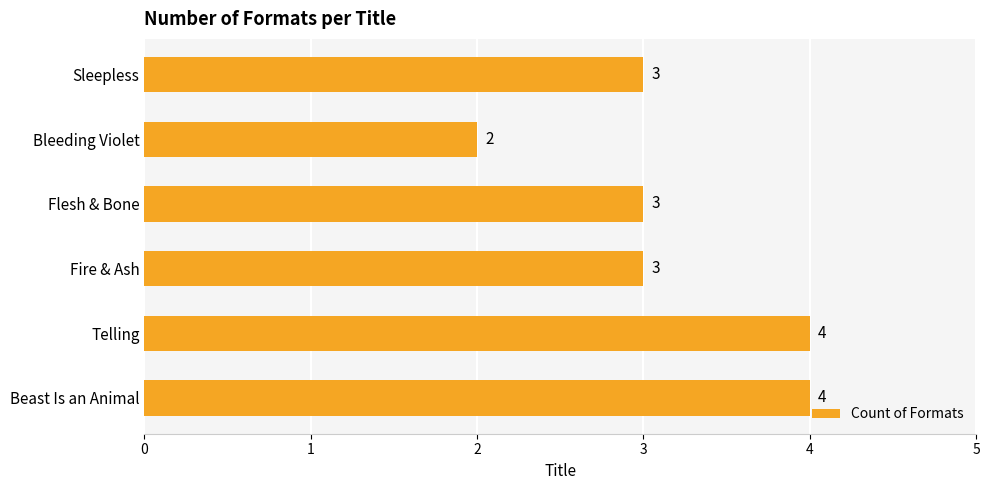

True or false: the data shows 1 at Sleepless.

False